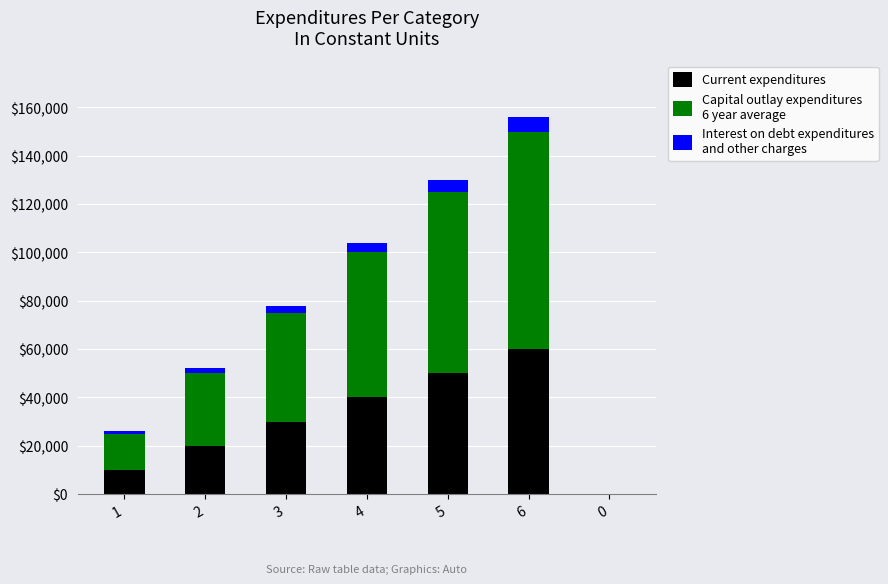

At which category is the sum across all series the highest?

6